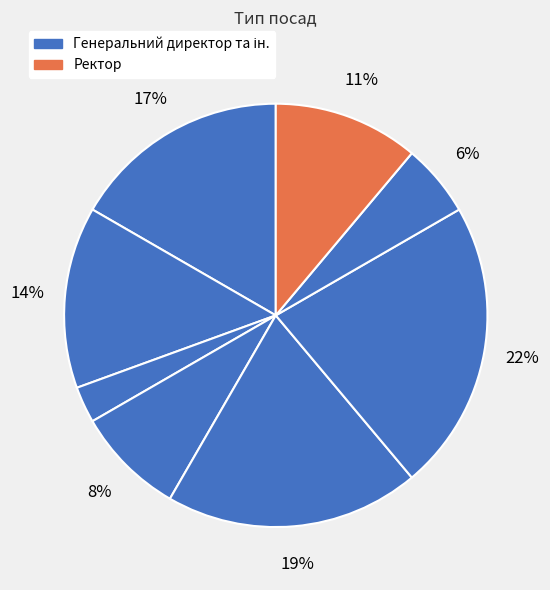

Does any single category account for the majority?

No